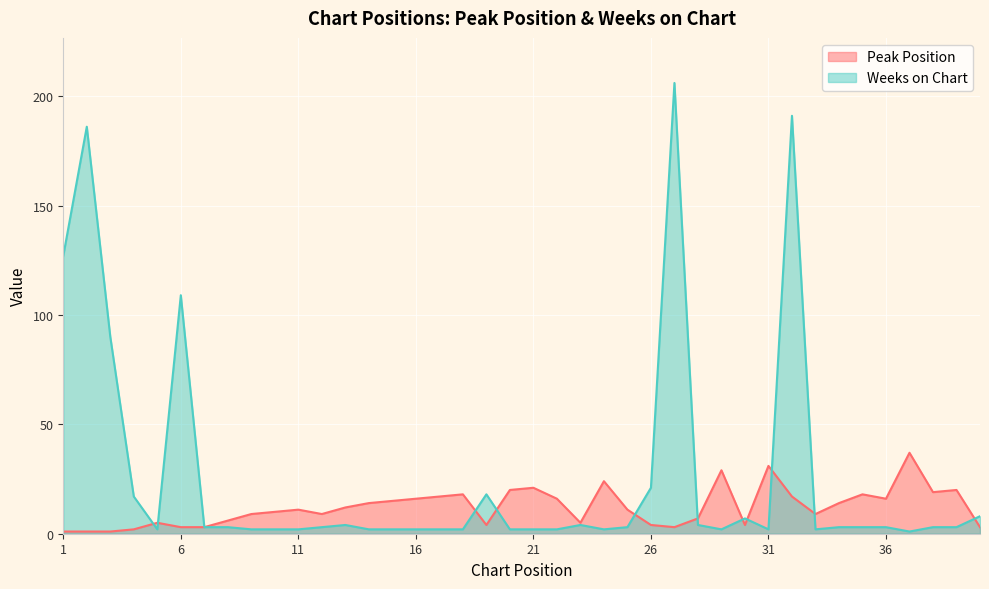

Which category has the lowest value across all series?

1